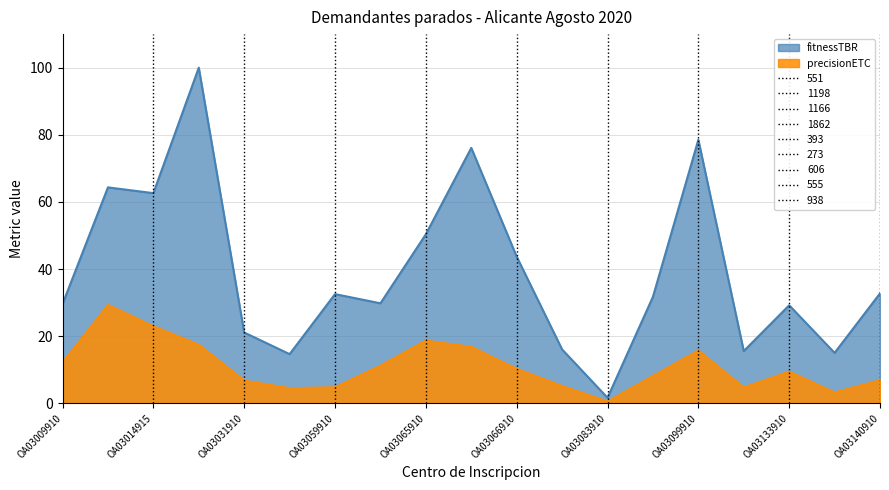

What is the highest value of the fitnessTBR series?

100.0